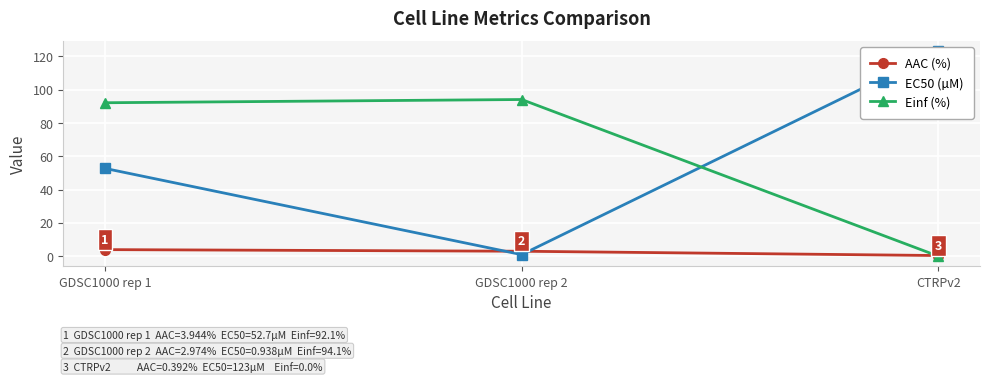

Which category has the highest value across all series?

CTRPv2